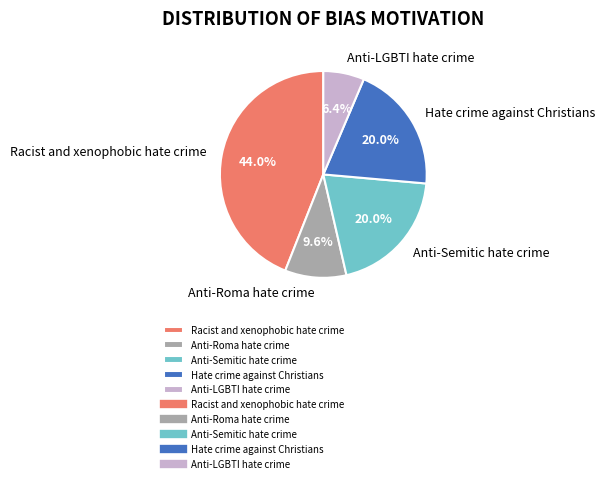

To the nearest percent, what percentage of the pie is Anti-Roma hate crime?

10%